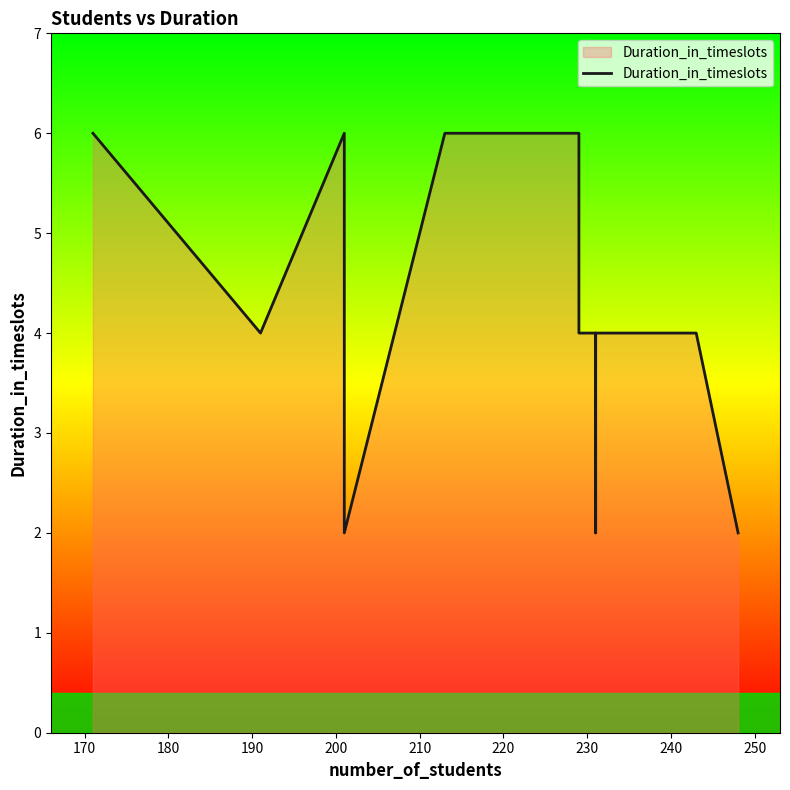

What is the greatest value displayed?

6